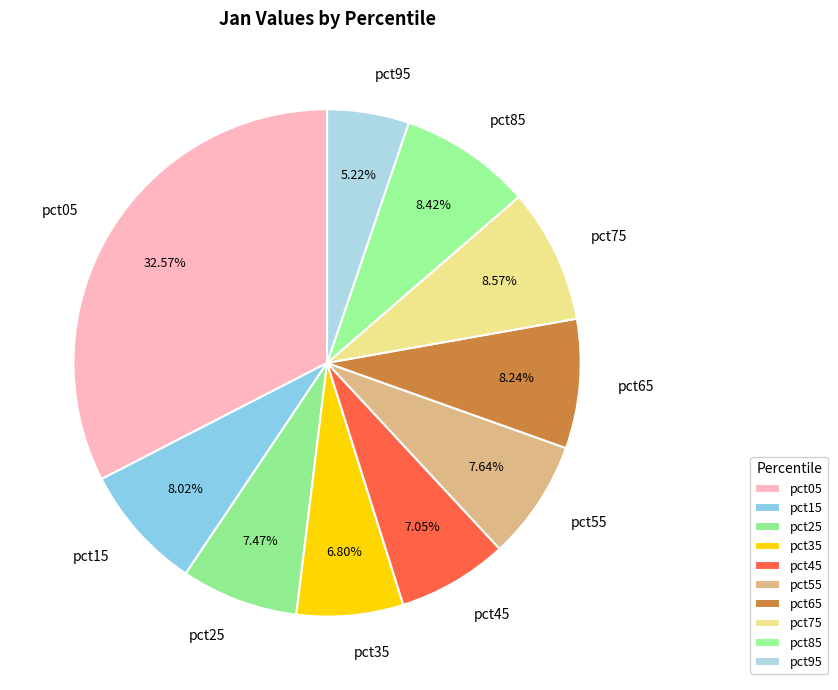

Which category has the smallest portion of the pie?

pct95